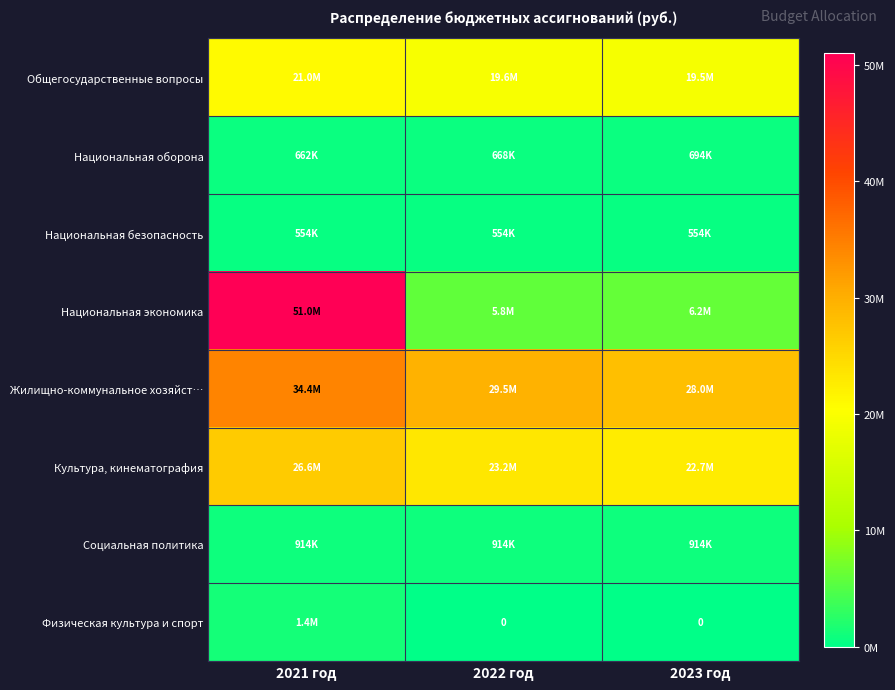

List the labels in order of Жилищно-коммунальное хозяйст… value, largest first.

2021 год, 2022 год, 2023 год